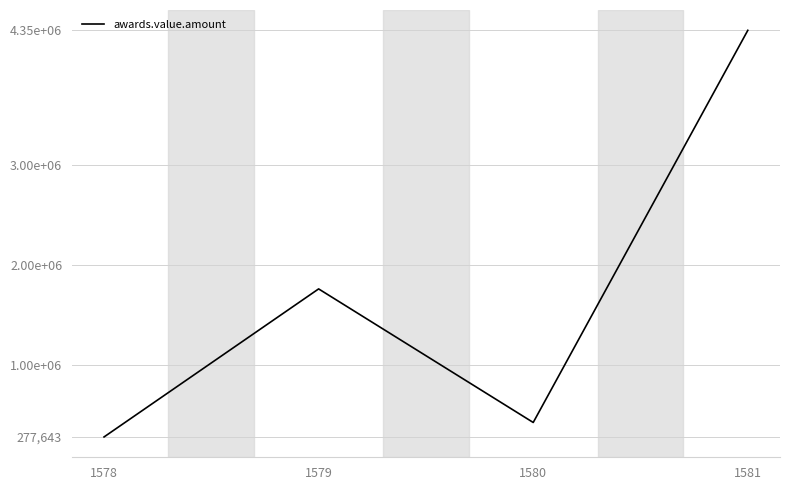

The value at 1580 is 634013.1. True or false?

False